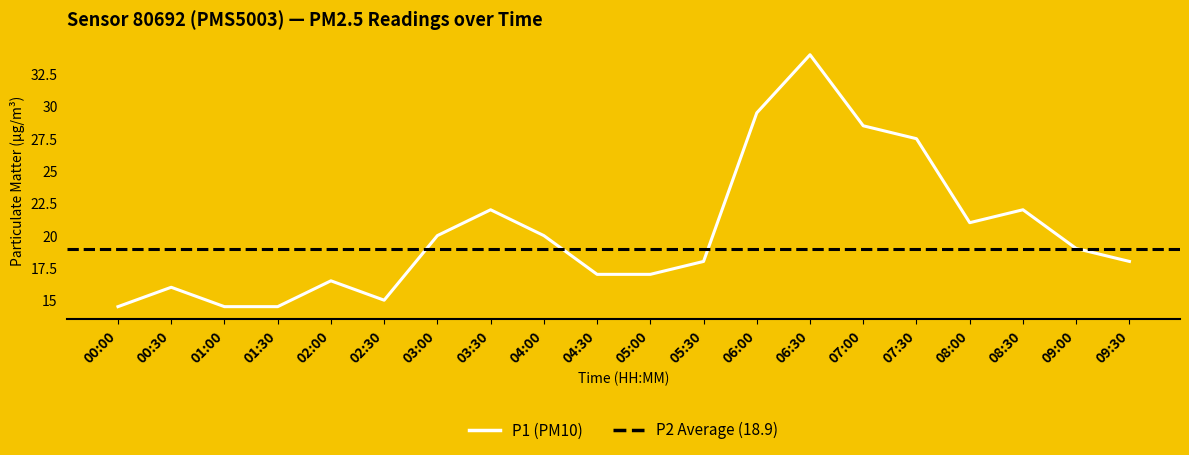

Where is P2 nearest to the value 20?

01:30